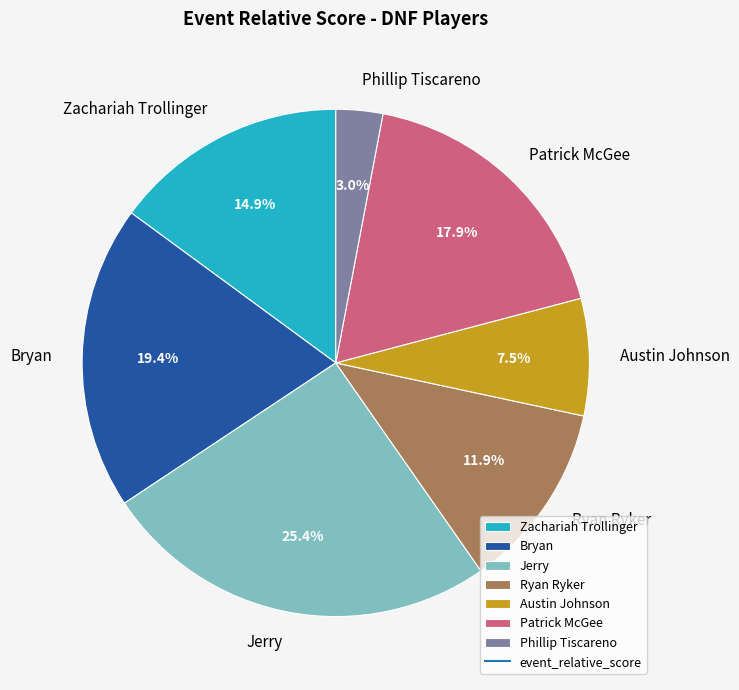

How many slices are in this pie chart?

7